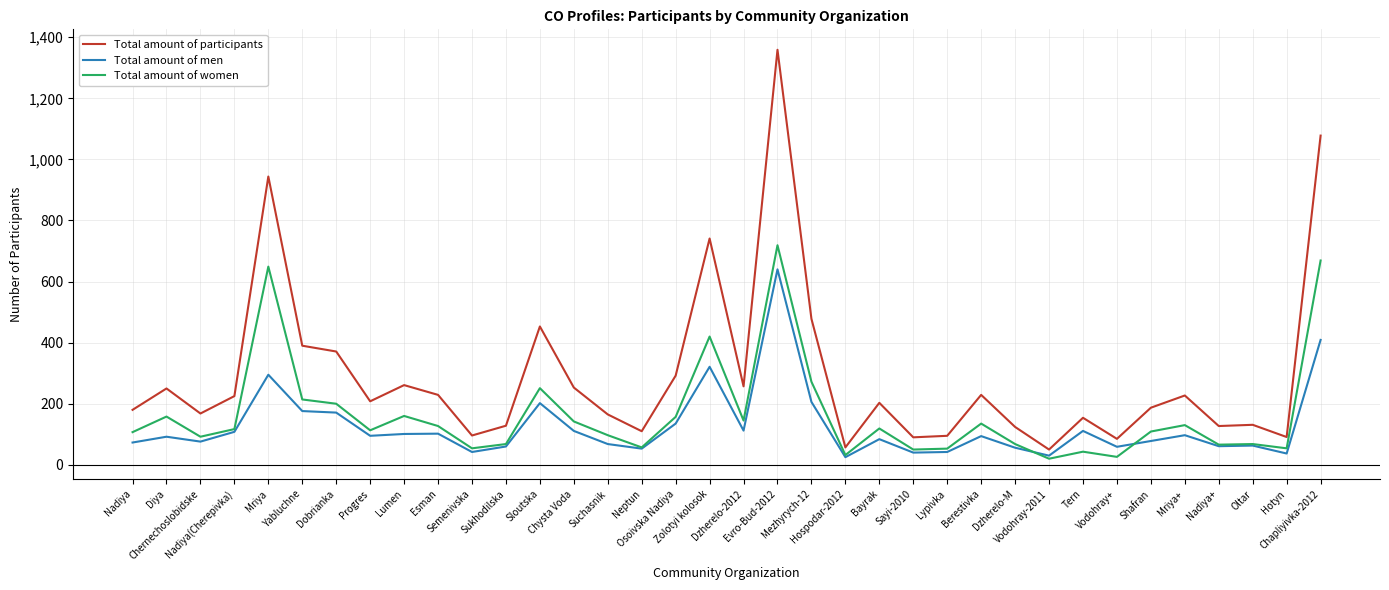

What is the spread (max minus min) of values at Progres?

113